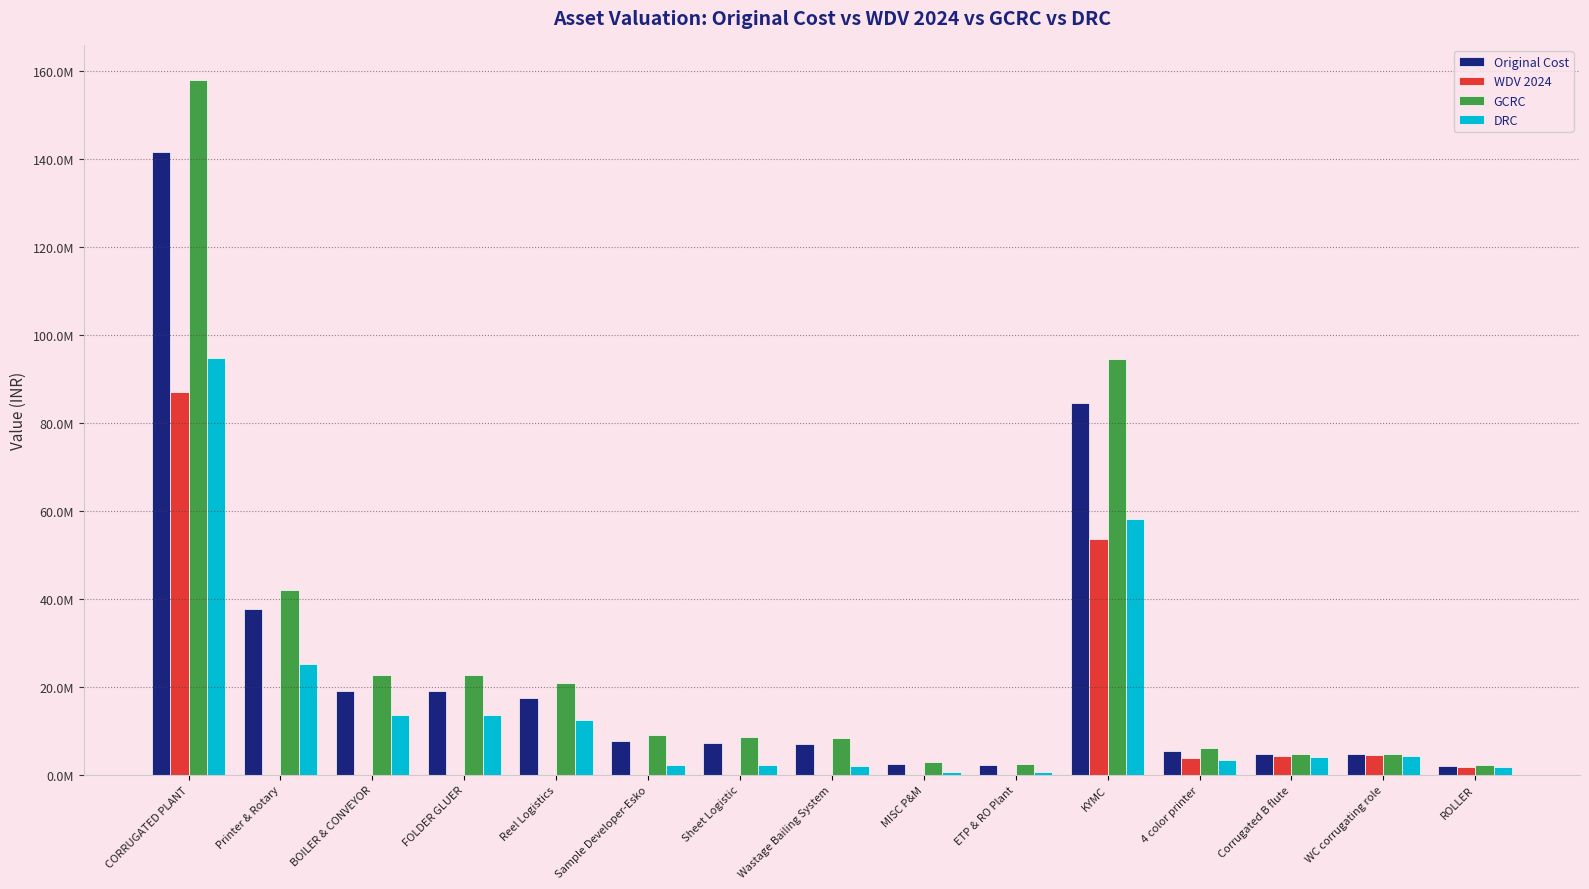

What is the value of the WDV 2024 bar at the 12th from the left?

3741965.7